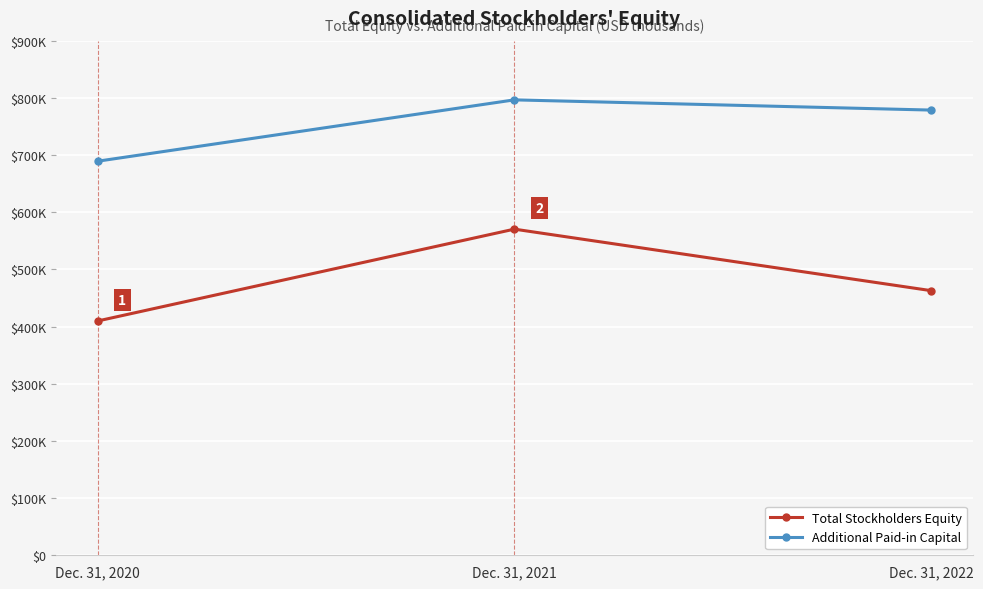

What is the value of the Total Stockholders Equity point at the 3rd from the left?

462800